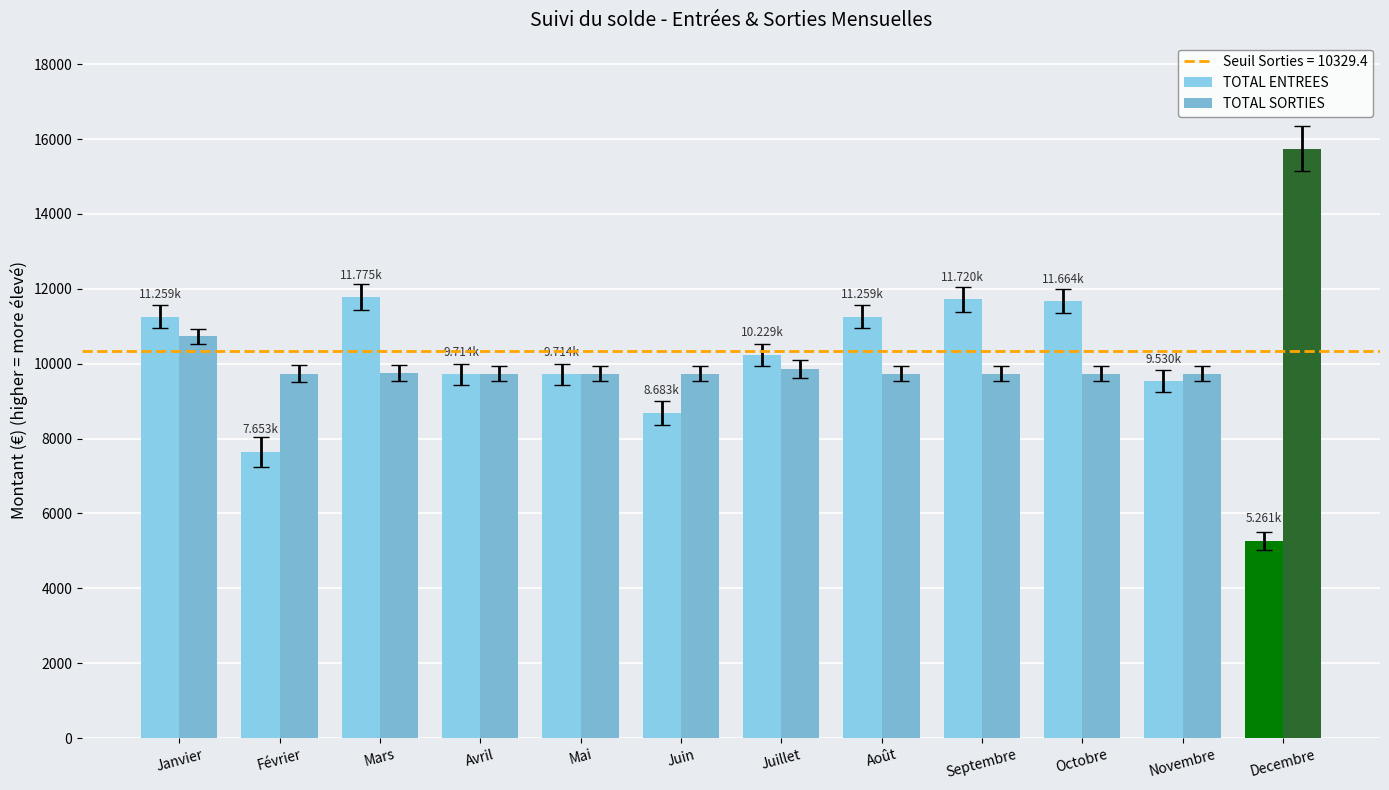

Where is TOTAL SORTIES nearest to the value 12737?

Janvier